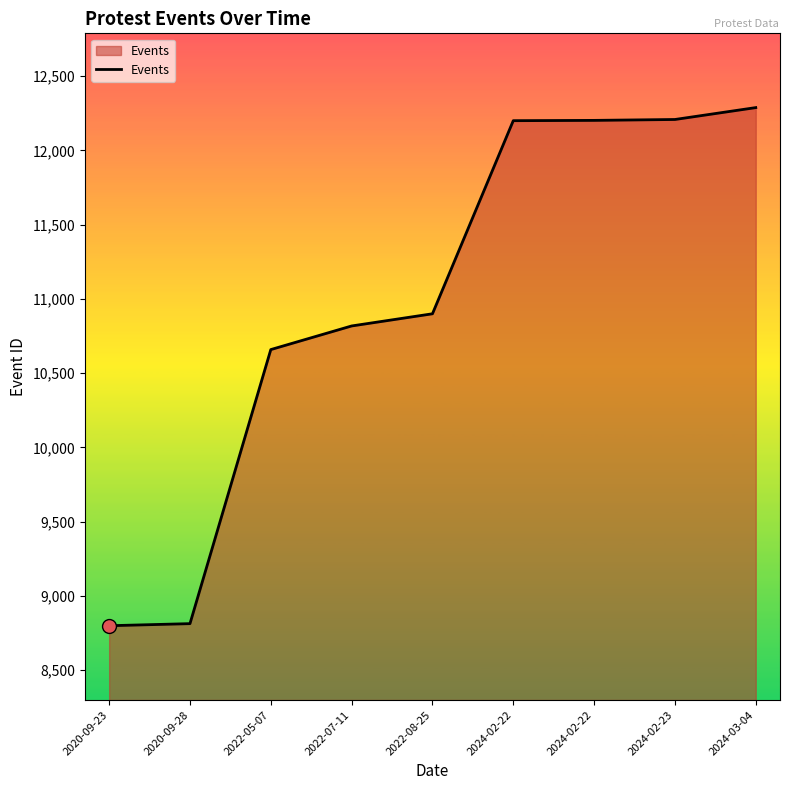

List the labels in order of value, smallest first.

2020-09-23, 2020-09-28, 2022-05-07, 2022-07-11, 2022-08-25, 2024-02-22, 2024-02-22, 2024-02-23, 2024-03-04